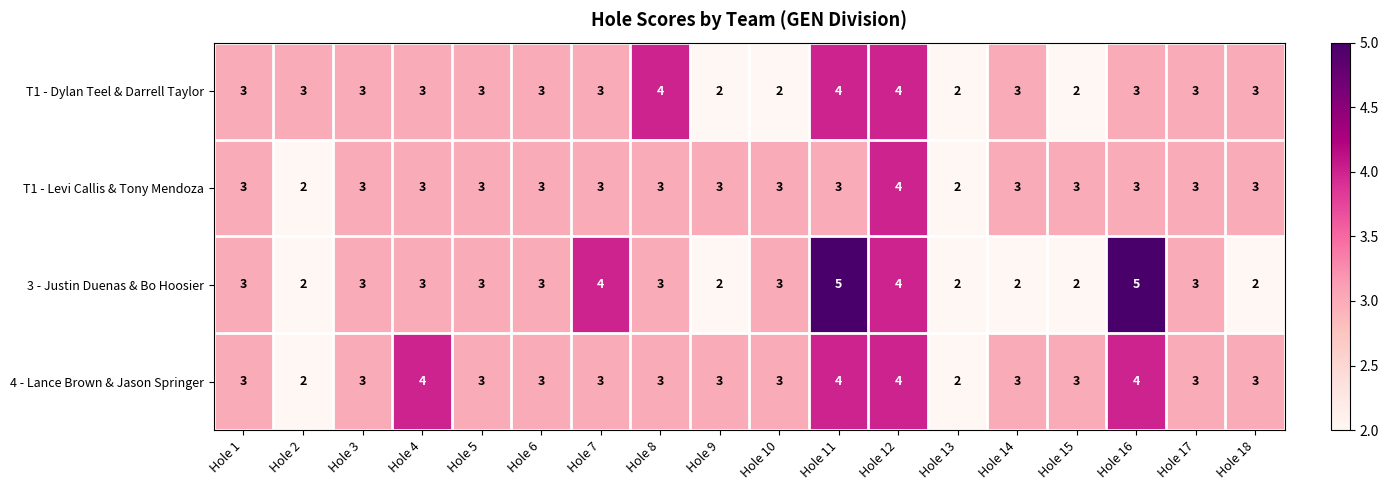

What is the average value of the 4 - Lance Brown & Jason Springer series?

3